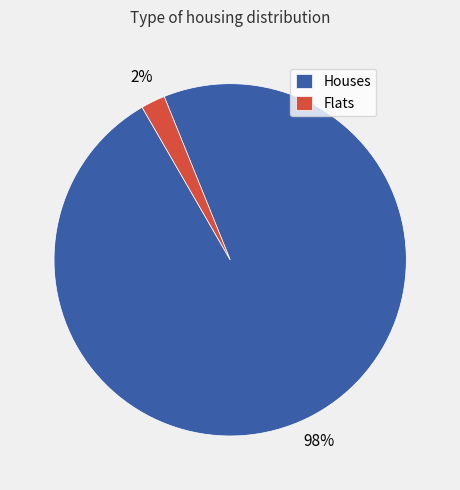

Which category accounts for the majority?

Houses